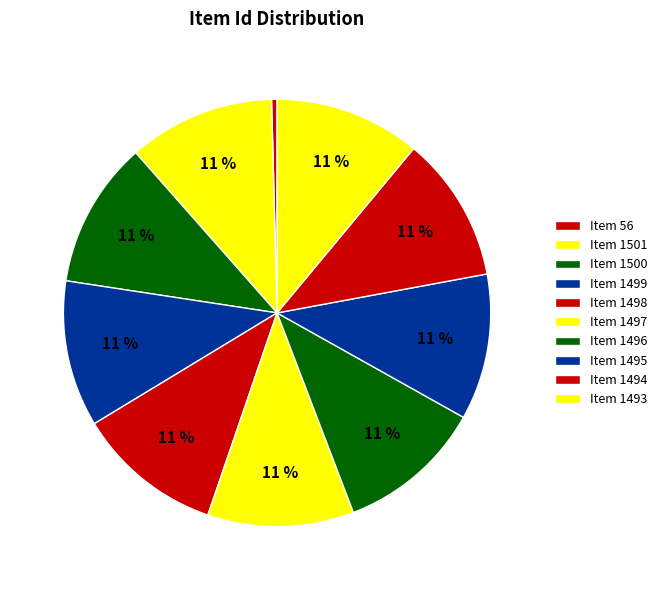

Is Item 56 the majority of the pie?

No